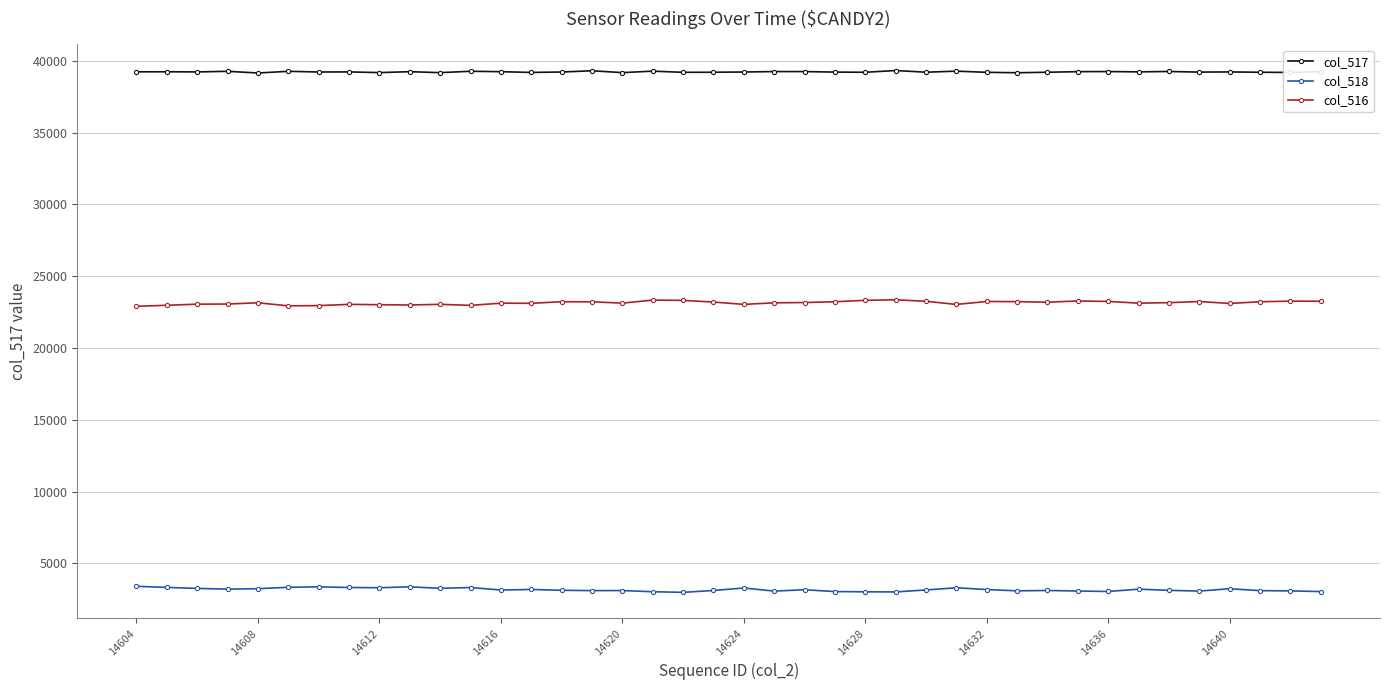

What is the maximum value shown in the chart?

39328